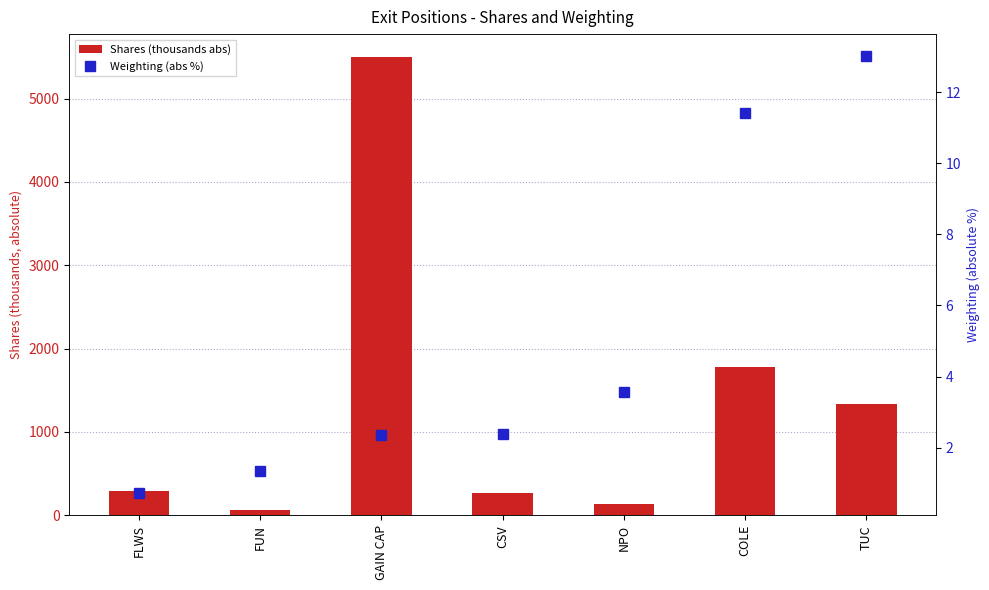

Between GAIN CAP and NPO, which series saw the biggest shift?

Shares (thousands abs)